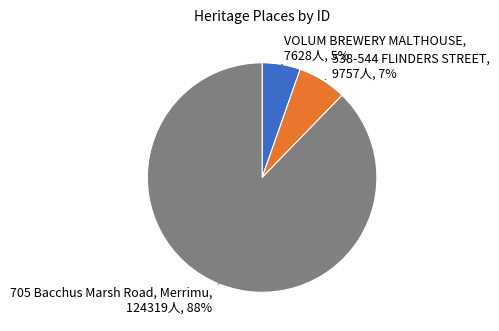

To the nearest percent, what is the average slice percentage?

33%